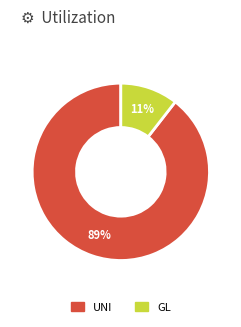

Is it true that GL is 11% of the pie?

True